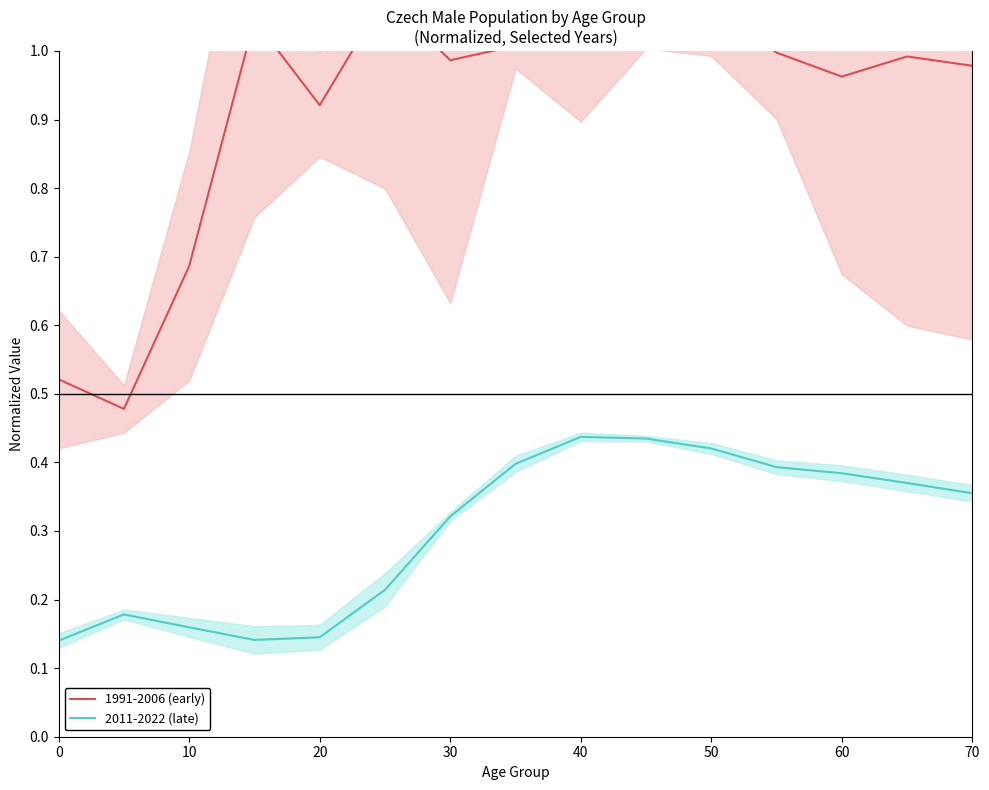

The 2011-2022 (late) series shows 0.1 at 30. True or false?

False